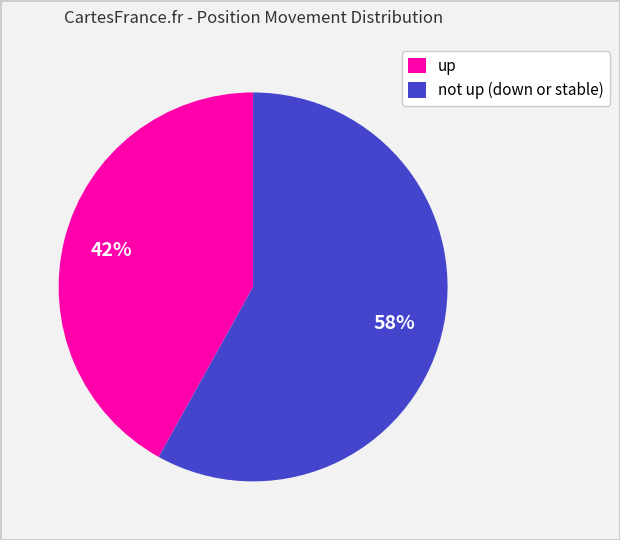

To the nearest percent, what is the difference between the largest and smallest slice percentages?

16%